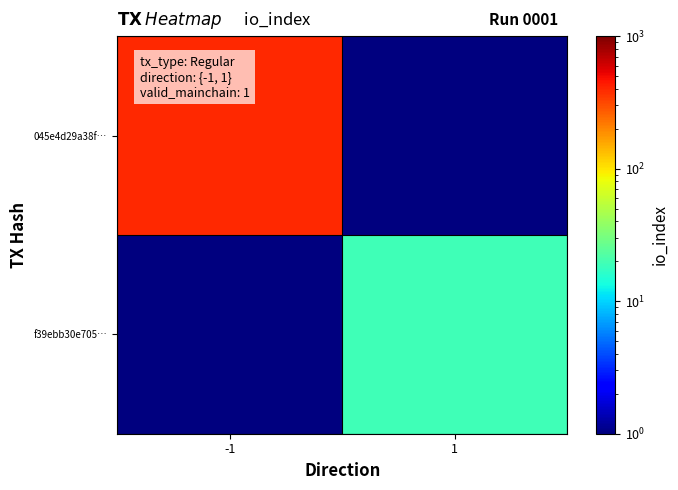

Which series has the largest range (max minus min)?

045e4d29a38f…